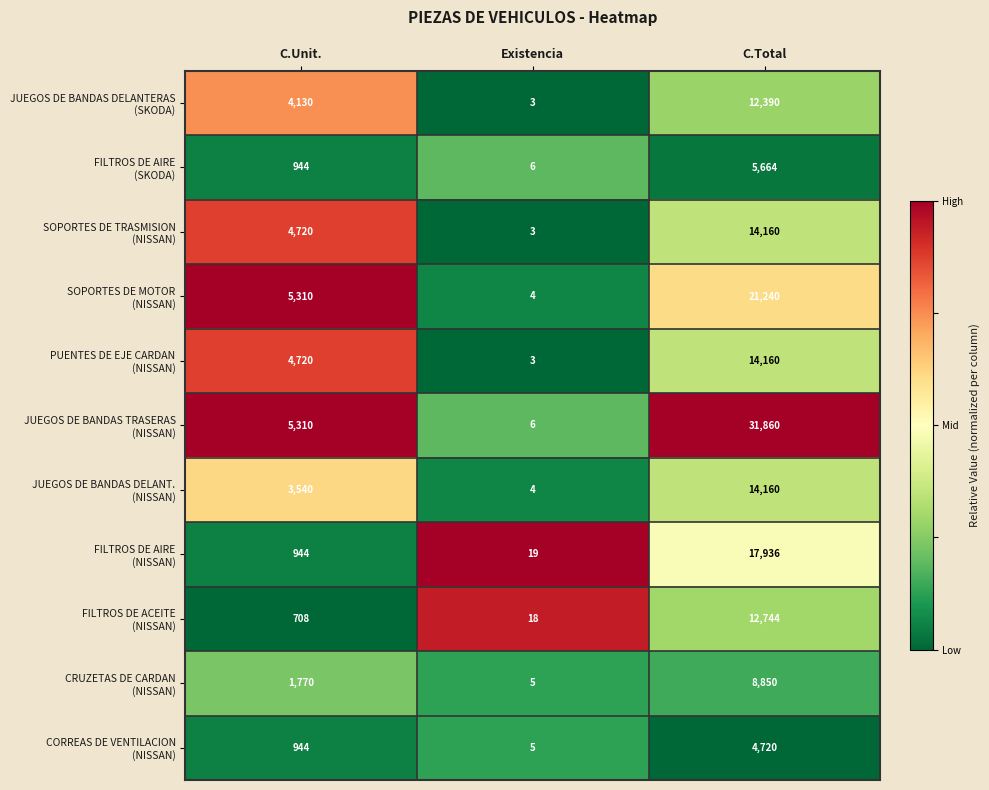

What is the smallest value displayed?

3